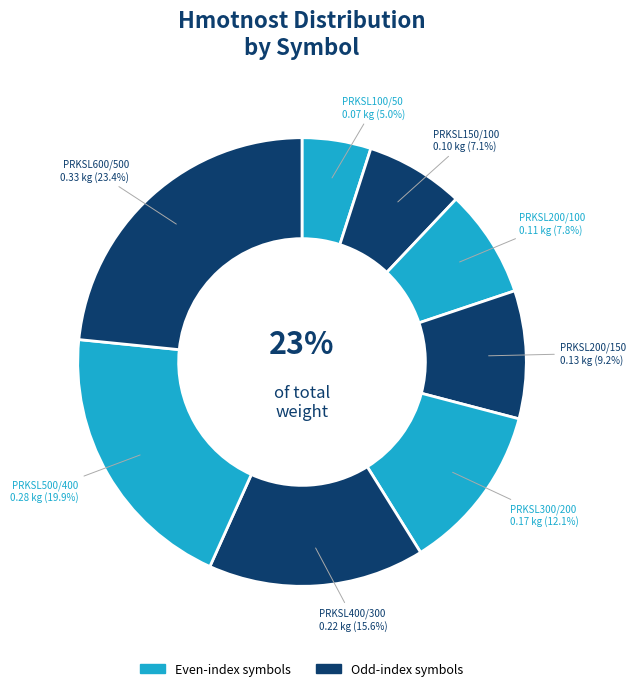

What percentage do PRKSL200/150 and PRKSL400/300 together represent?

24.8%